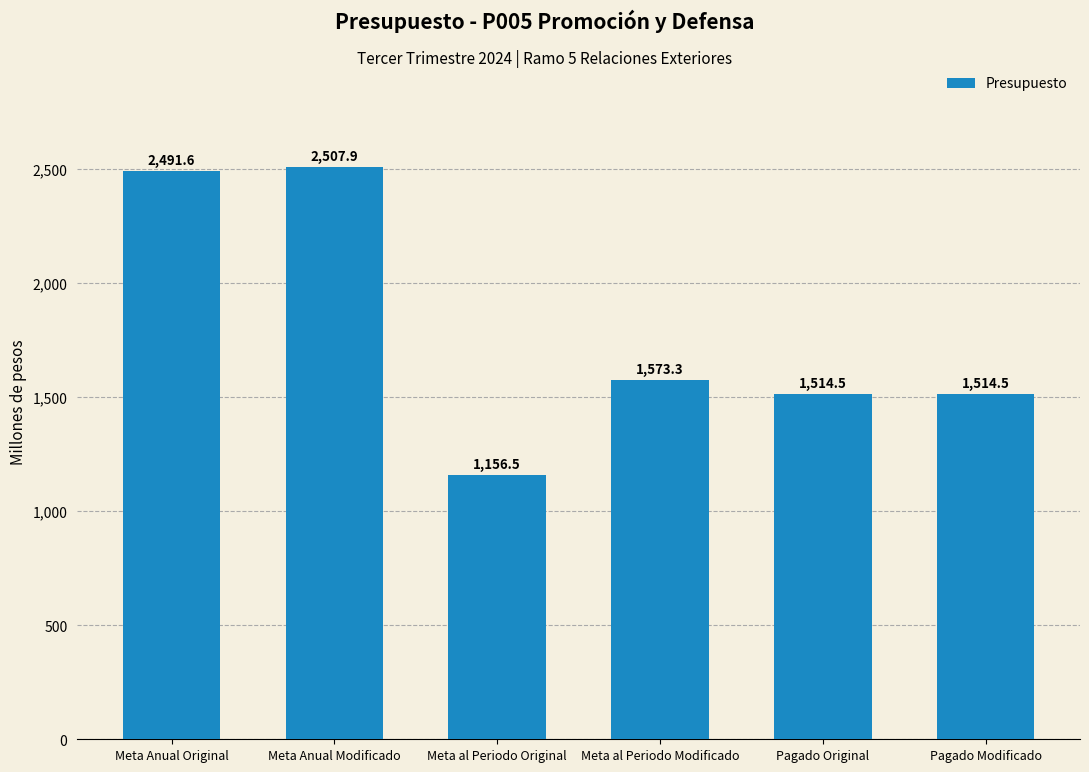

Are the bars grouped side by side (vs. stacked)?

No